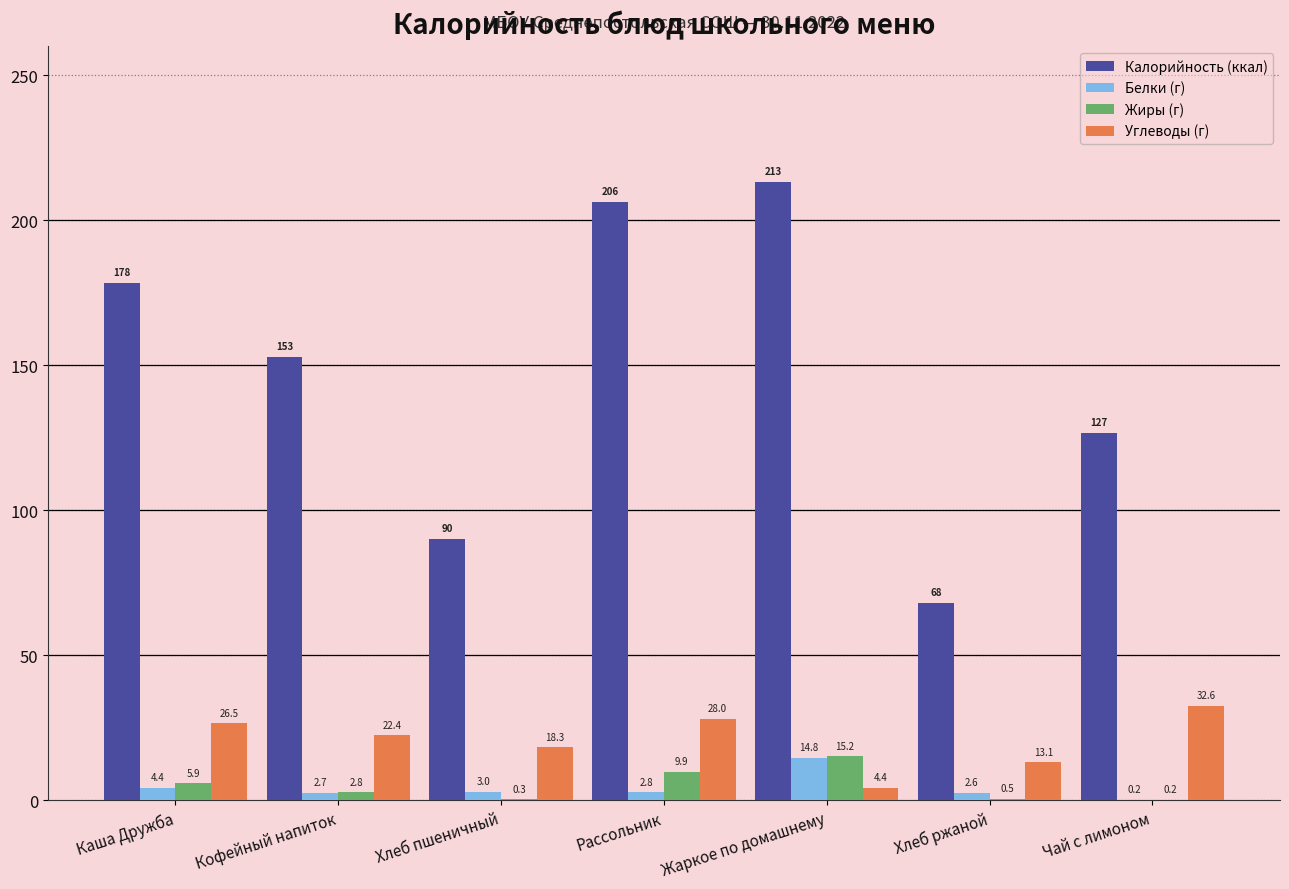

Which series has the widest spread of values?

Калорийность (ккал)